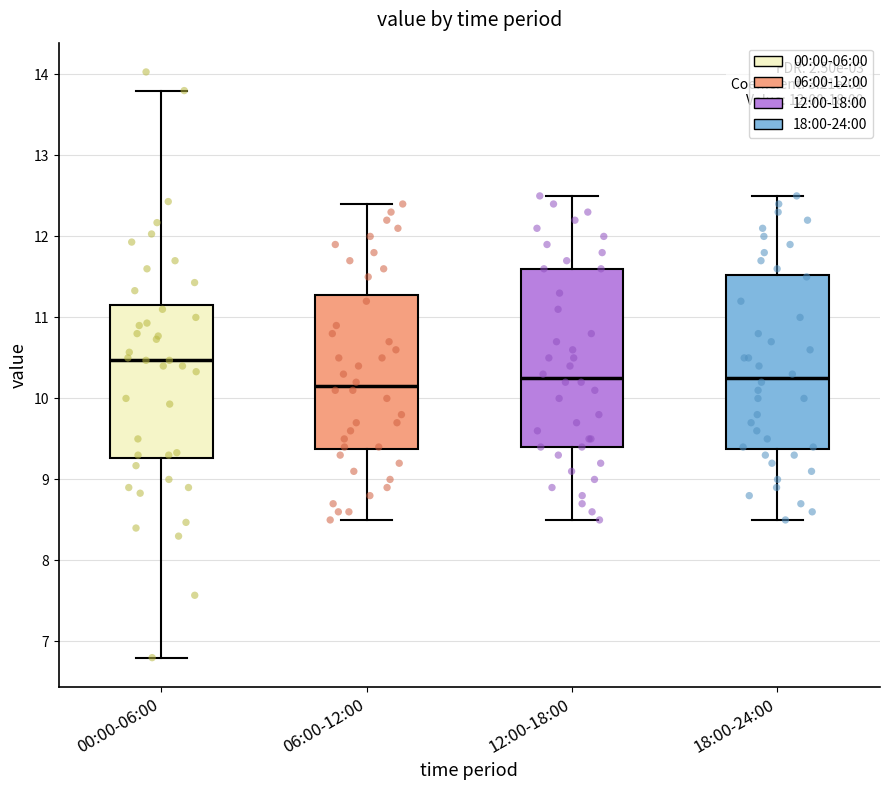

Where is the upper edge of the box for 18:00-24:00 on the y-axis? The values are not printed on the chart, so give them approximately, as read against the axis.

11.5